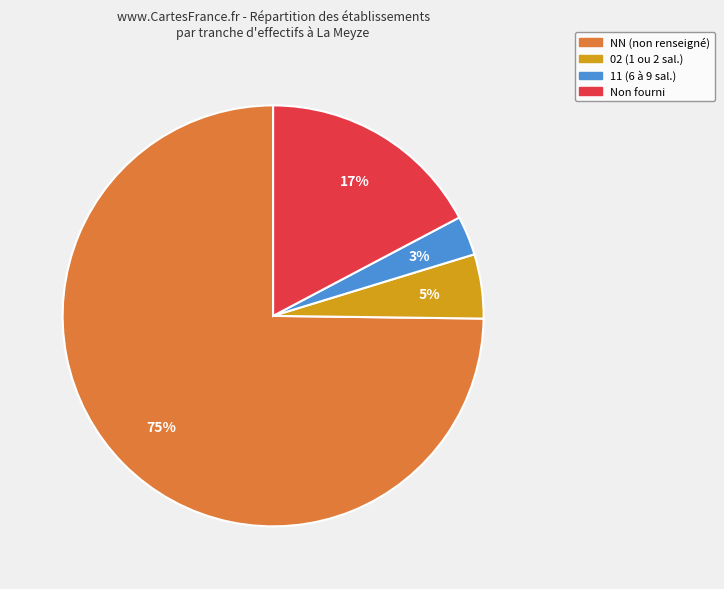

Is there any slice that represents more than half of the pie?

Yes